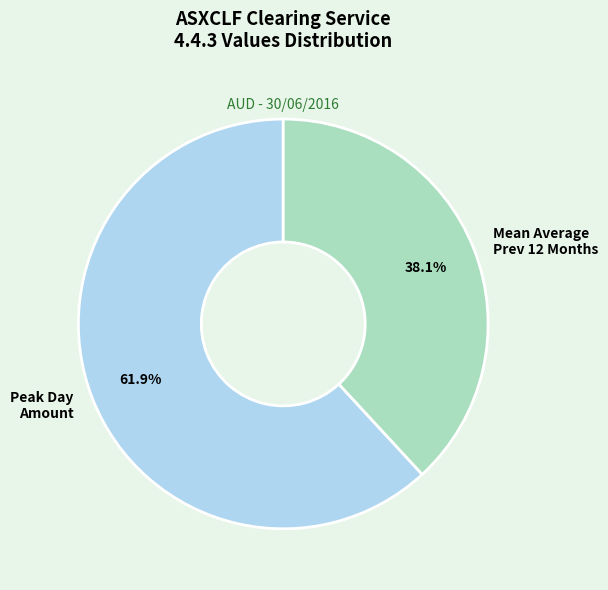

Is there any slice that represents more than half of the pie?

Yes